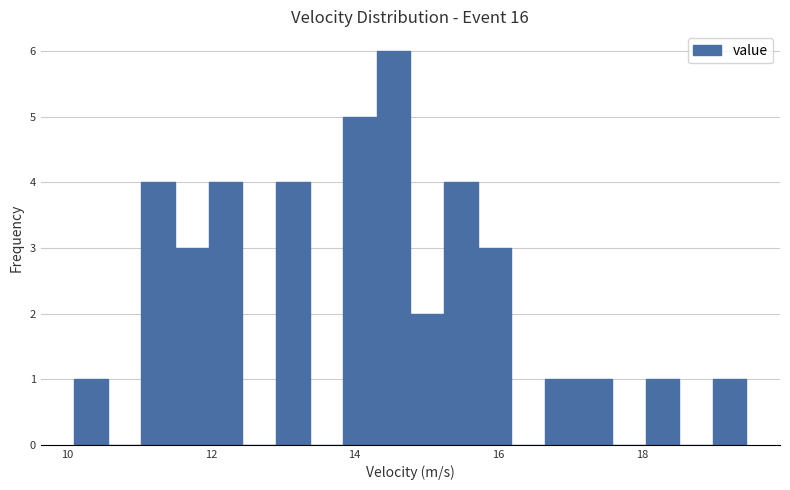

Around what value on the x-axis is the tallest bar? Give the approximate position of its centre, as read against the axis.

14.6